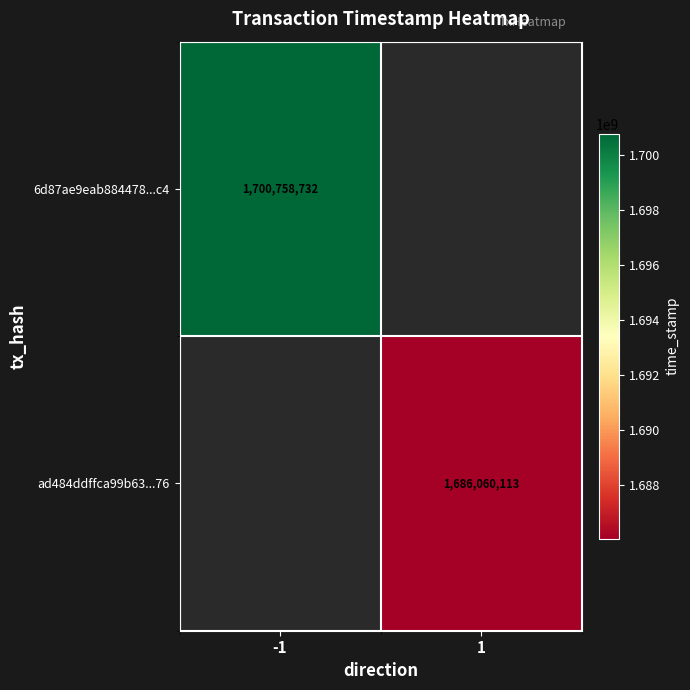

Is the value of 6d87ae9eab884478...c4 at -1 greater than the value of ad484ddffca99b63...76 at 1?

Yes